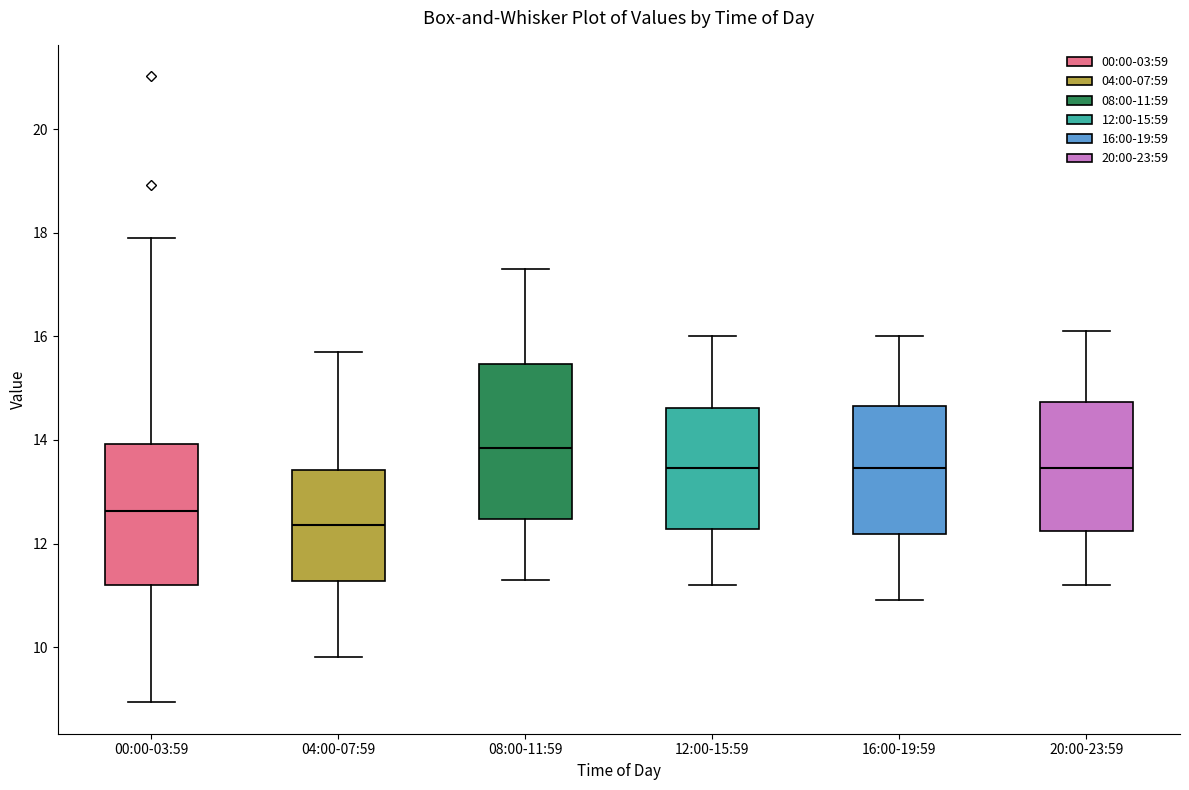

Which box's median line is the lowest?

04:00-07:59